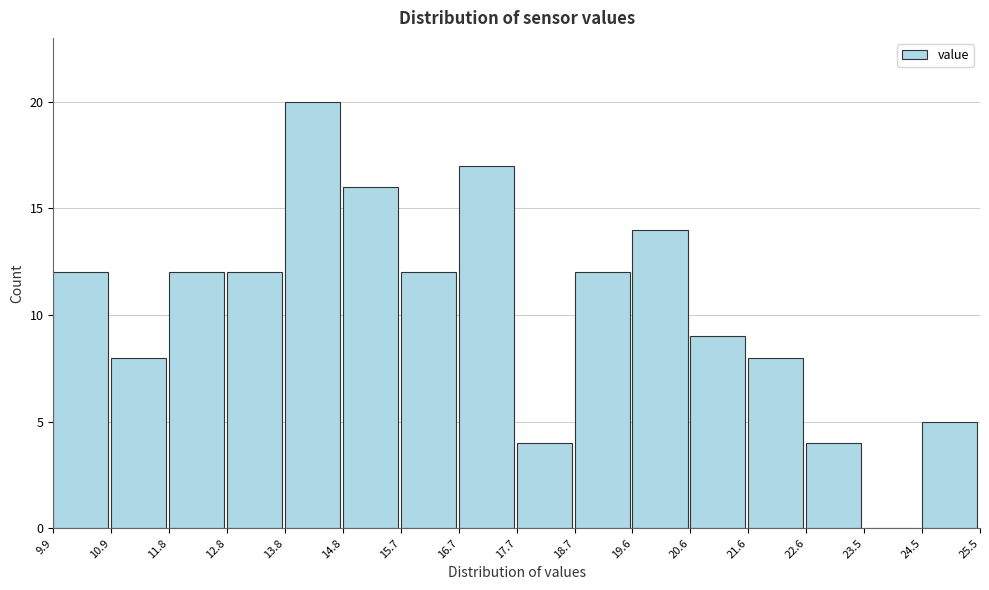

Which range on the x-axis has the tallest bar?

13.8 to 14.8